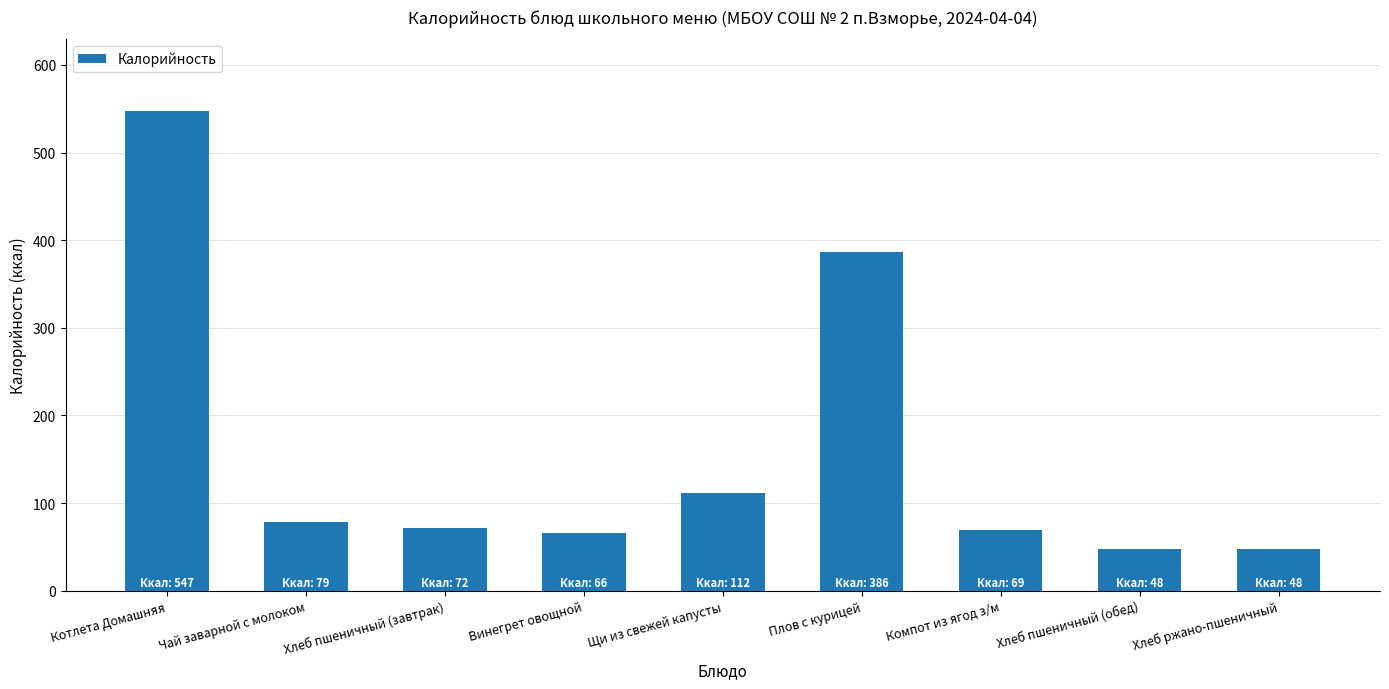

Read the value at Котлета Домашняя.

547